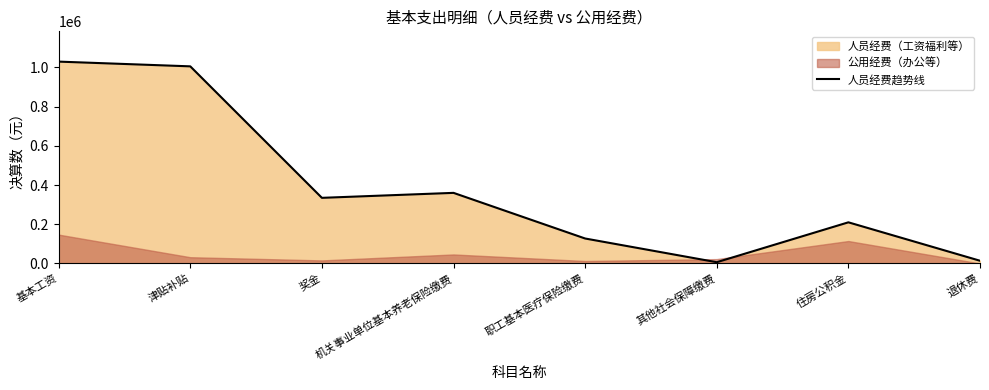

List the labels in order of value, largest first.

基本工资, 津贴补贴, 机关事业单位基本养老保险缴费, 奖金, 住房公积金, 职工基本医疗保险缴费, 退休费, 其他社会保障缴费